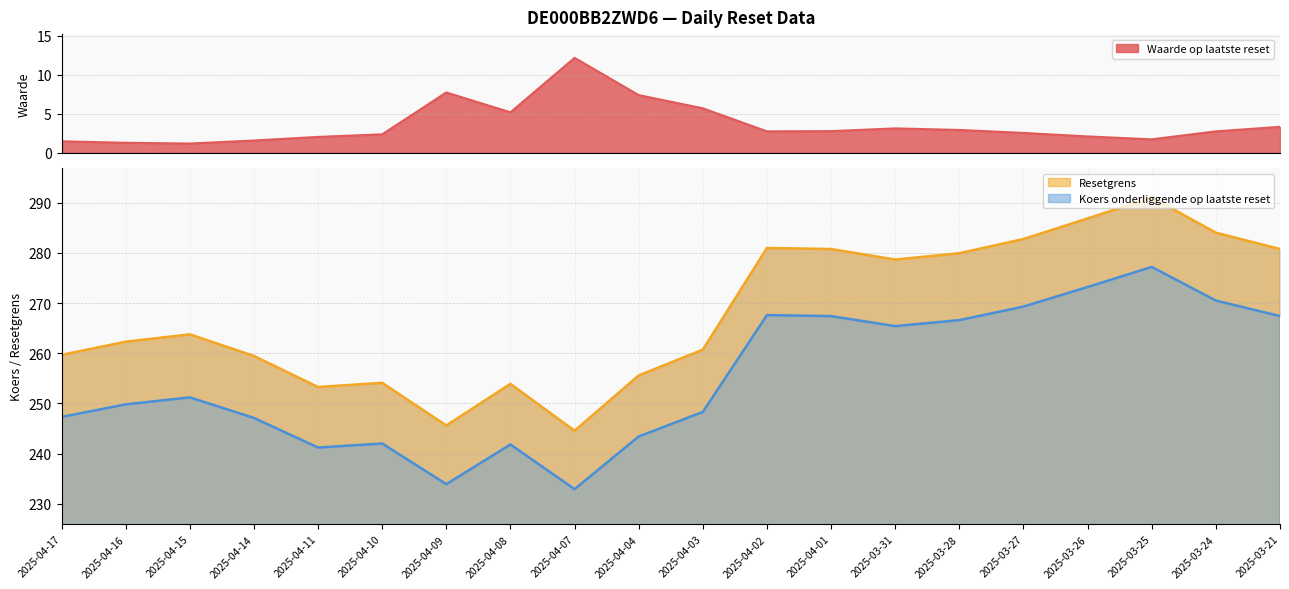

How many data points in Waarde op laatste reset are less than 2?

5